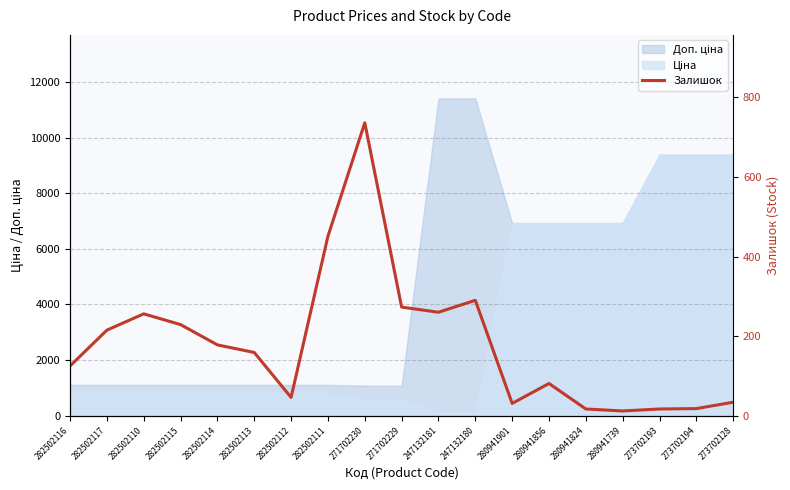

How many lines are shown in the chart?

1